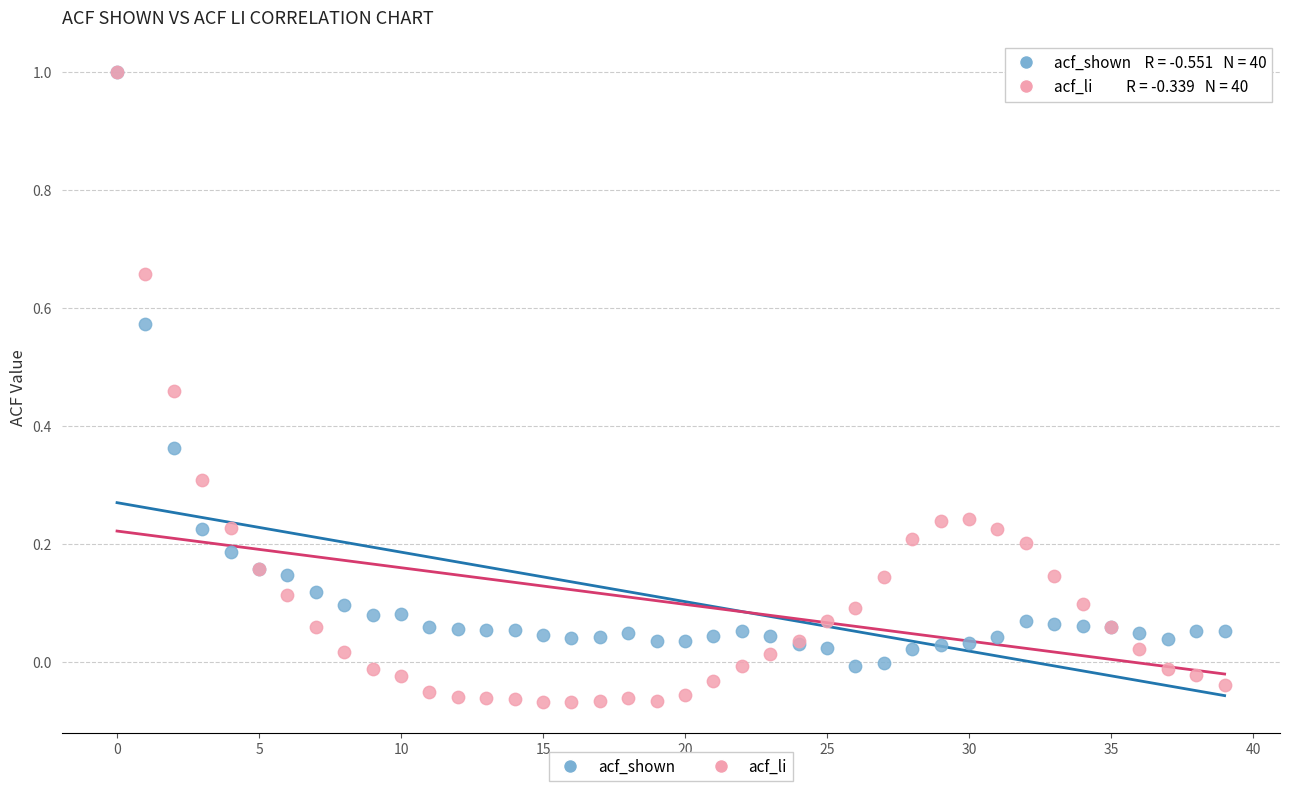

Which series reaches the minimum Y coordinate?

acf_li